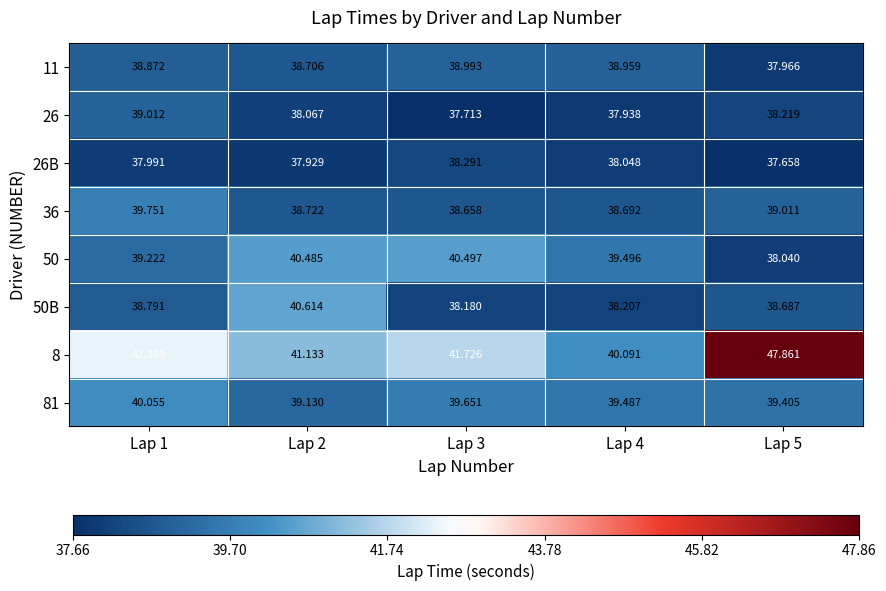

Which series has the largest total across all categories?

8